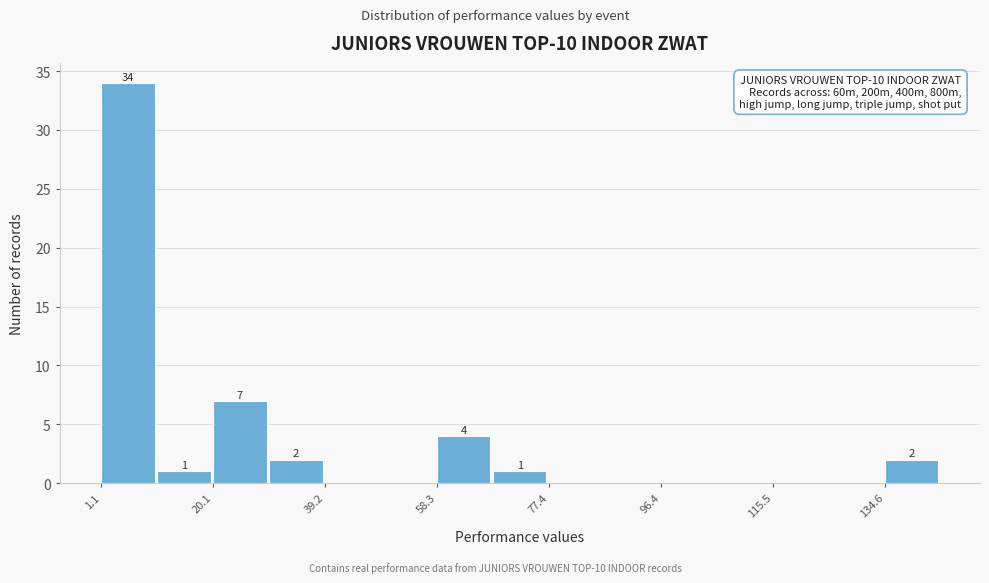

Which range on the x-axis has the tallest bar?

2 to 10